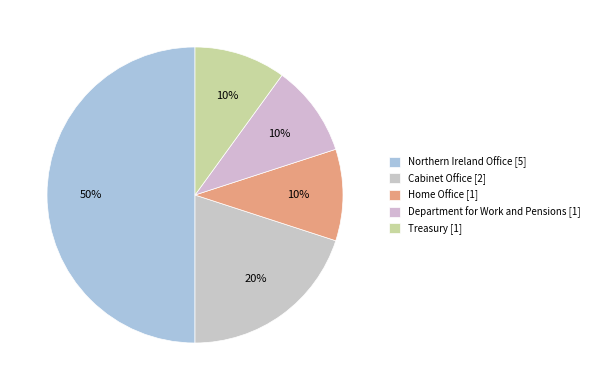

To the nearest percent, what is the difference between the largest and smallest slice percentages?

40%